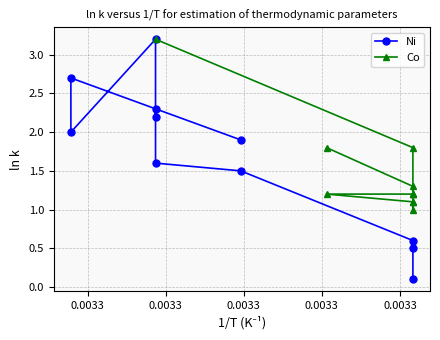

At 0.0033, list the series in order from largest to smallest.

Co, Ni